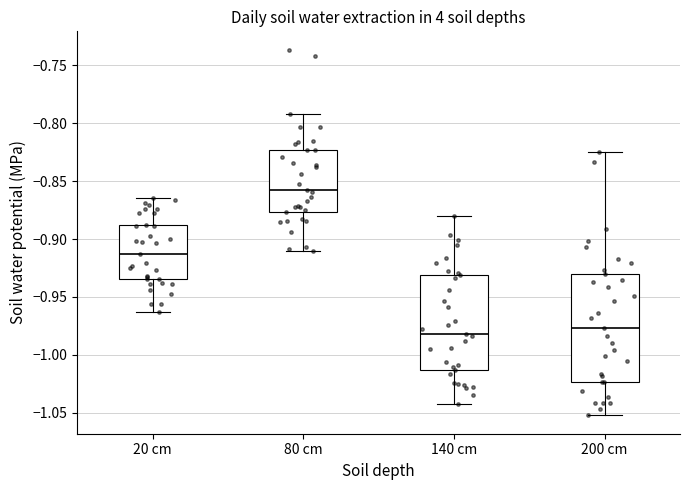

Comparing the boxes themselves (not the whiskers), which one is the tallest?

200 cm